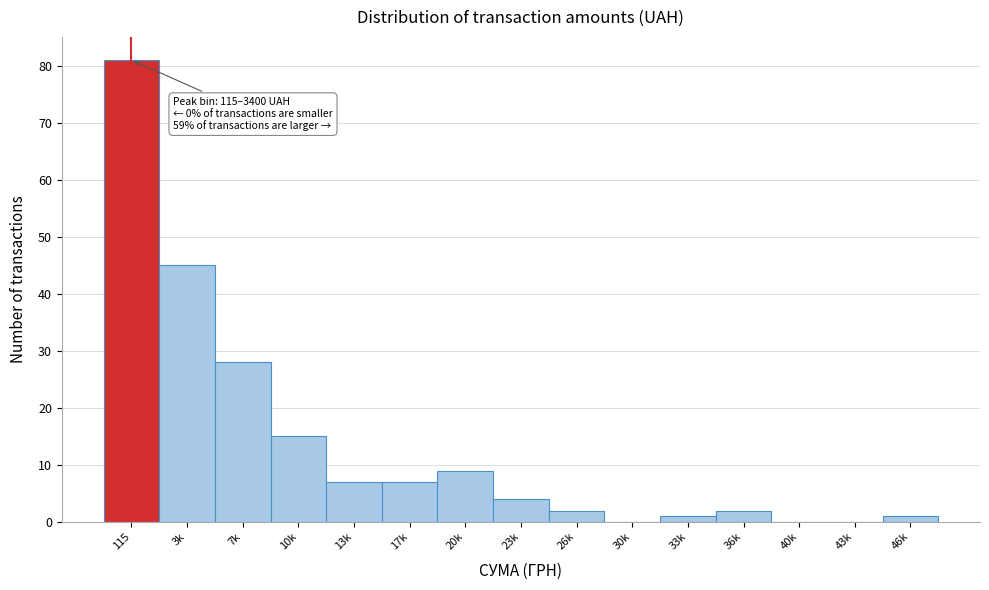

Reading left to right, transcribe all the data shown in this chart.

115=81	3k=45	7k=28	10k=15	13k=7	17k=7	20k=9	23k=4	26k=2	30k=0	33k=1	36k=2	40k=0	43k=0	46k=1